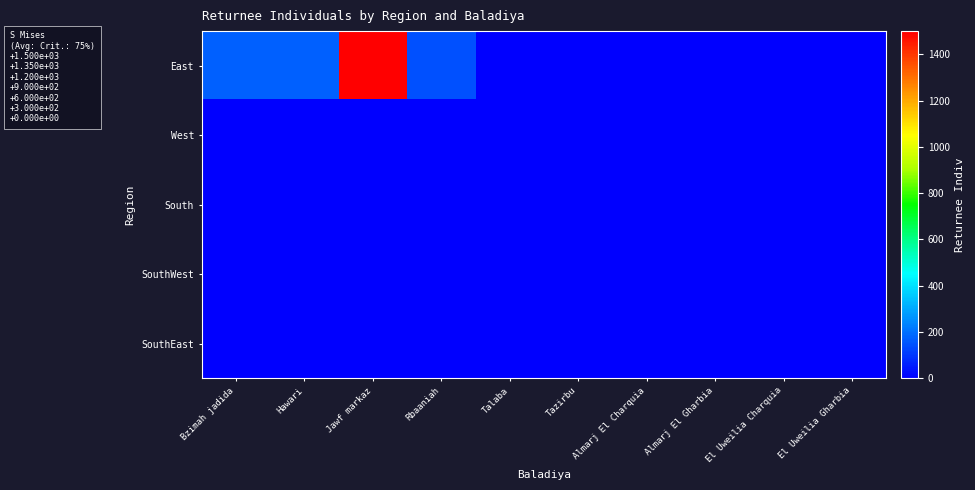

At which category is the sum across all series the highest?

Jawf markaz